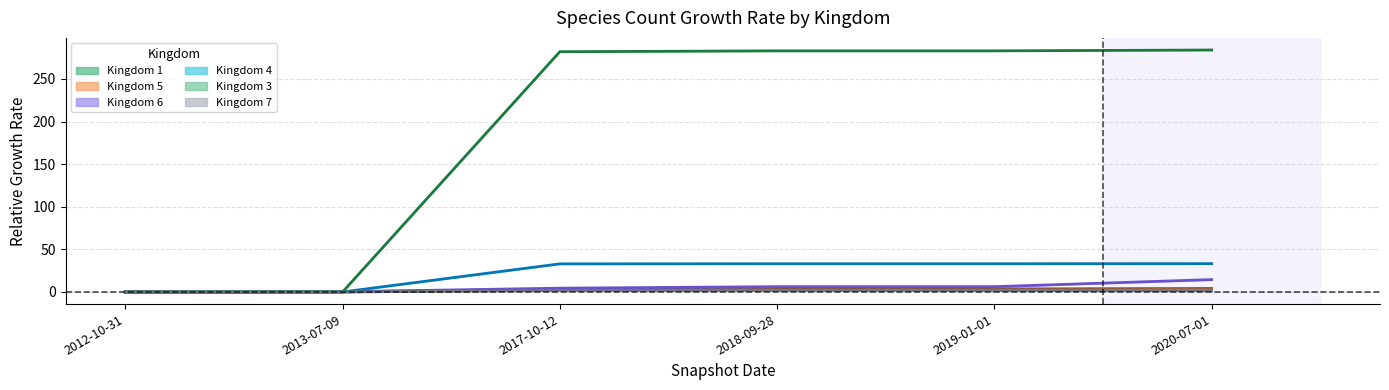

Which category has the lowest value in the kingdom_7 series?

2012-10-31